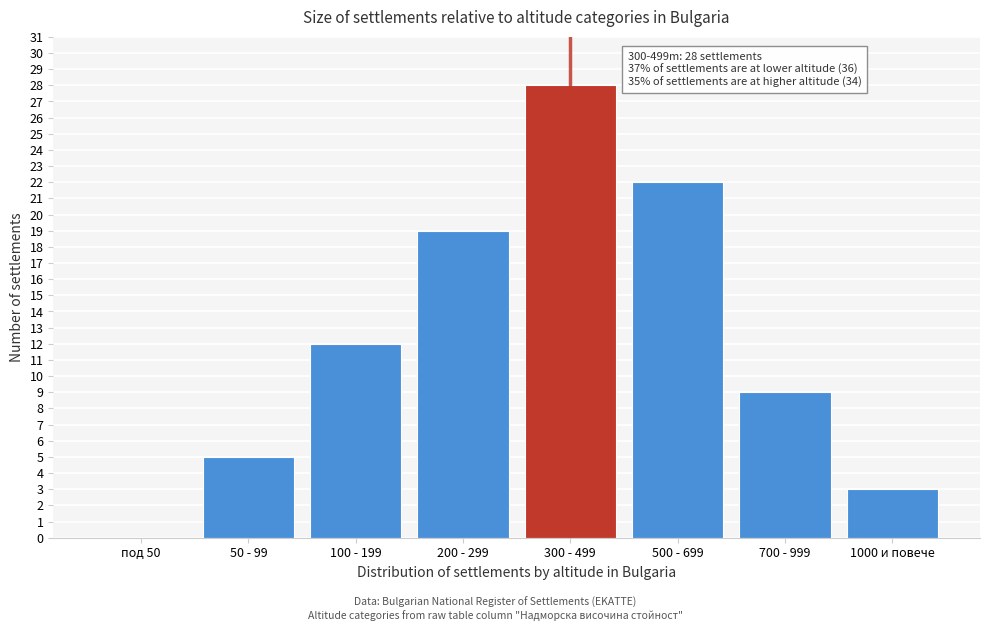

Reading right to left, what are all the values shown in this chart?

1000 и повече=3	700 - 999=9	500 - 699=22	300 - 499=28	200 - 299=19	100 - 199=12	50 - 99=5	под 50=0